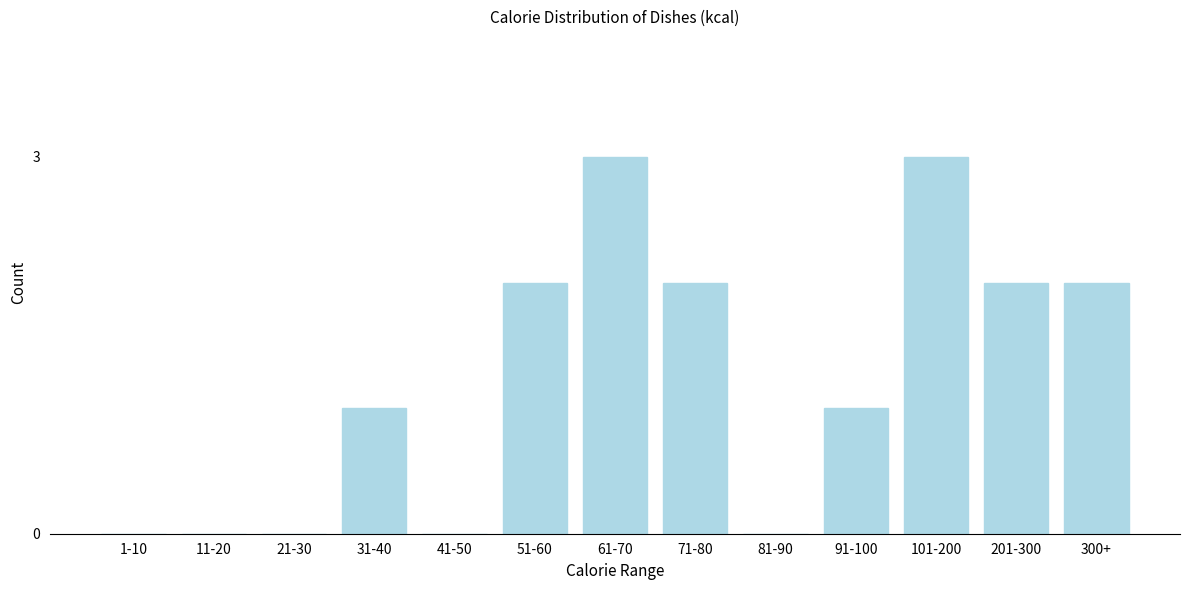

Reading left to right, transcribe all the data shown in this chart.

1-10=0	11-20=0	21-30=0	31-40=1	41-50=0	51-60=2	61-70=3	71-80=2	81-90=0	91-100=1	101-200=3	201-300=2	300+=2